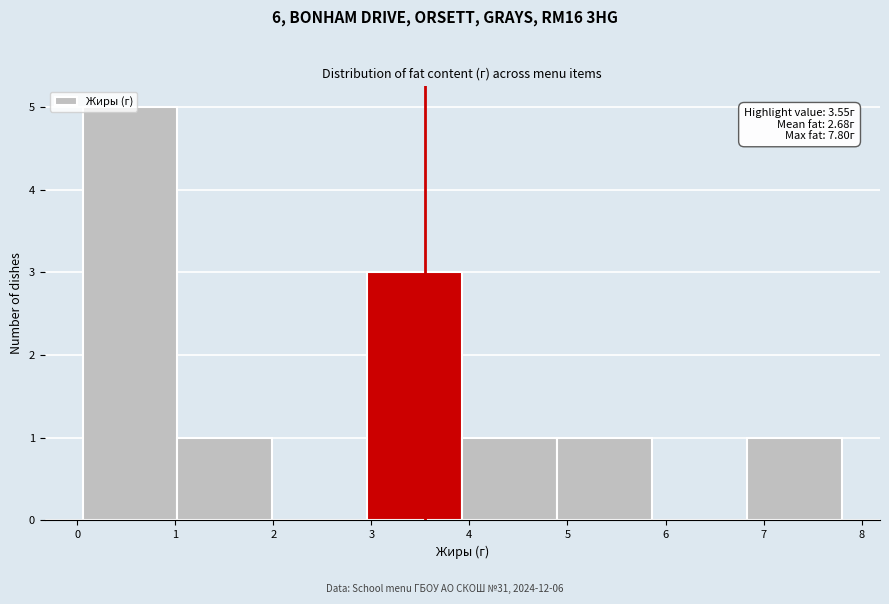

Over which range of the x-axis is the bar tallest?

0.1 to 1.0